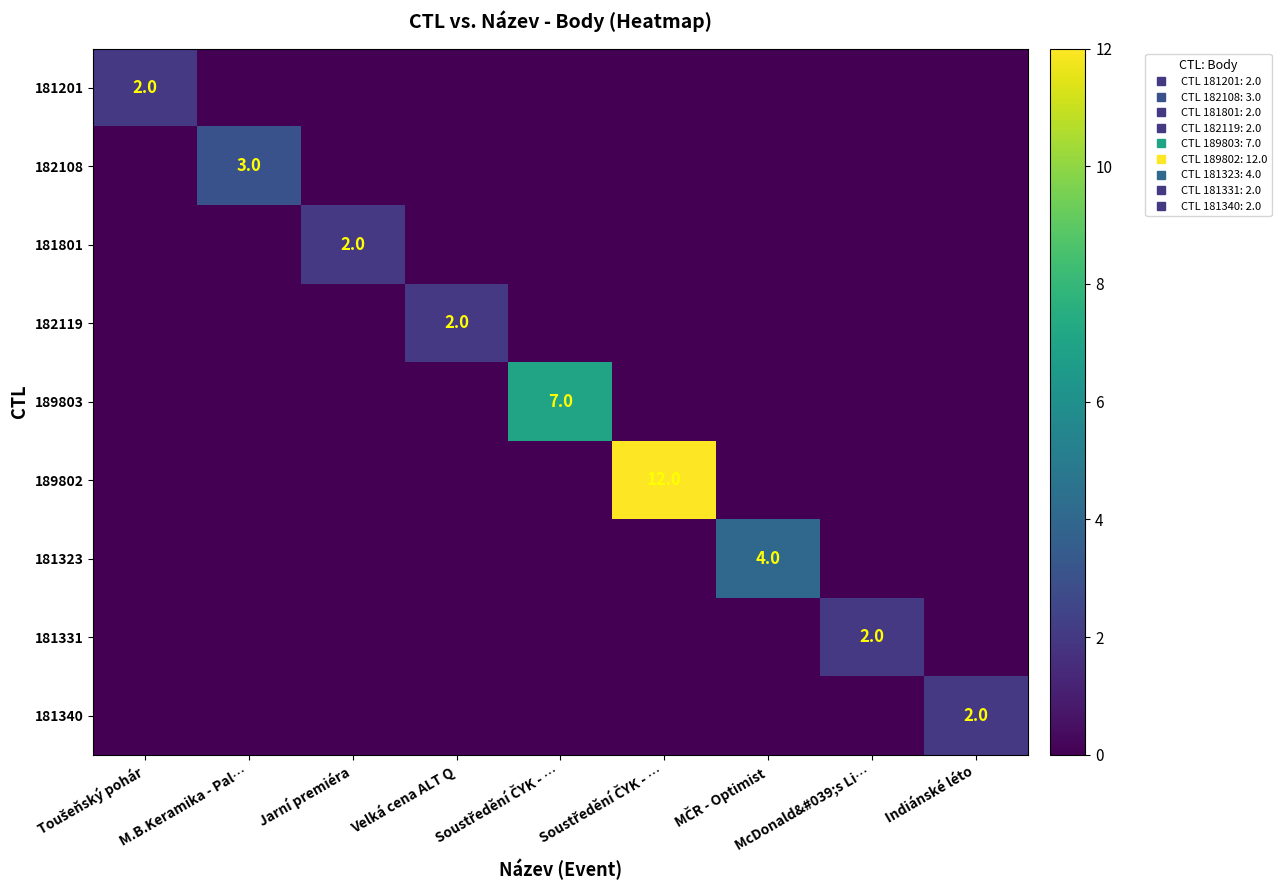

Which series has the widest spread of values?

189802